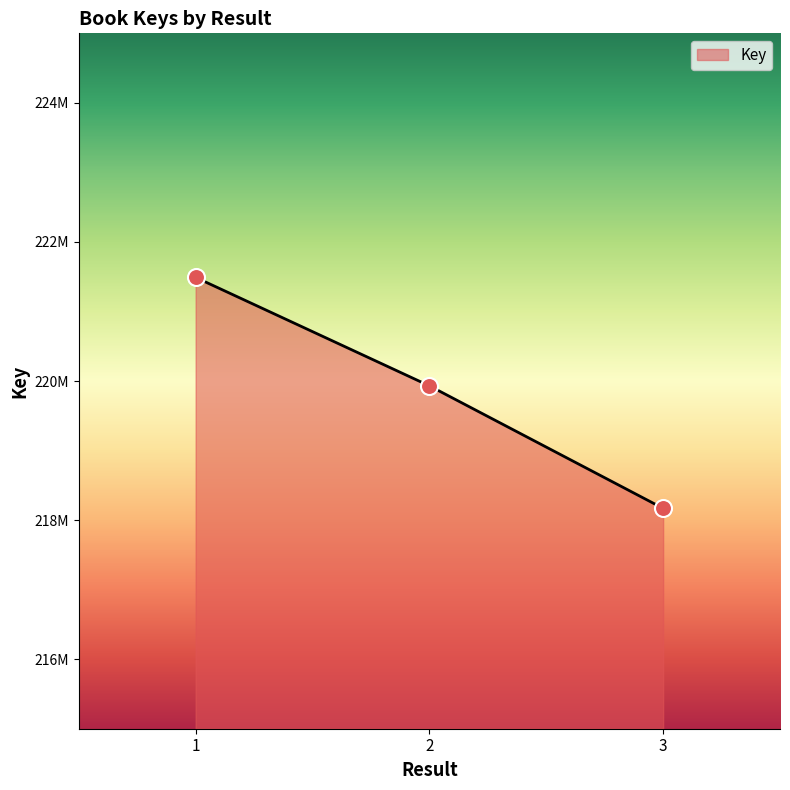

What is the ratio of the value at 1 to the value at 3?

1.0